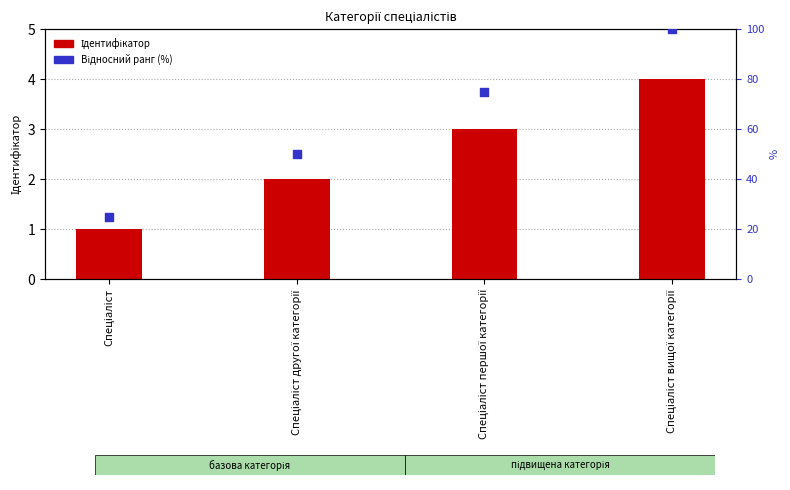

What are all the series names shown in the legend?

Ідентифікатор, Відносний ранг (%)